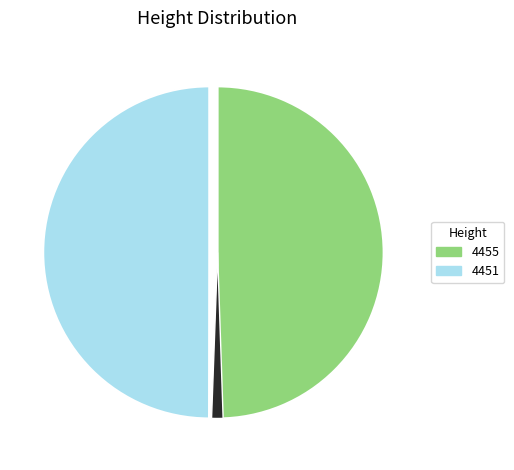

Does any single category account for the majority?

No